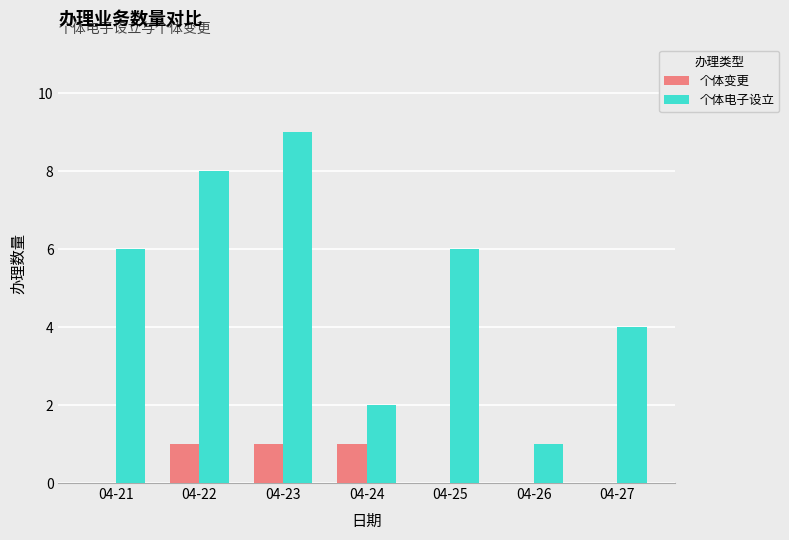

How many categories are shown in the chart?

7